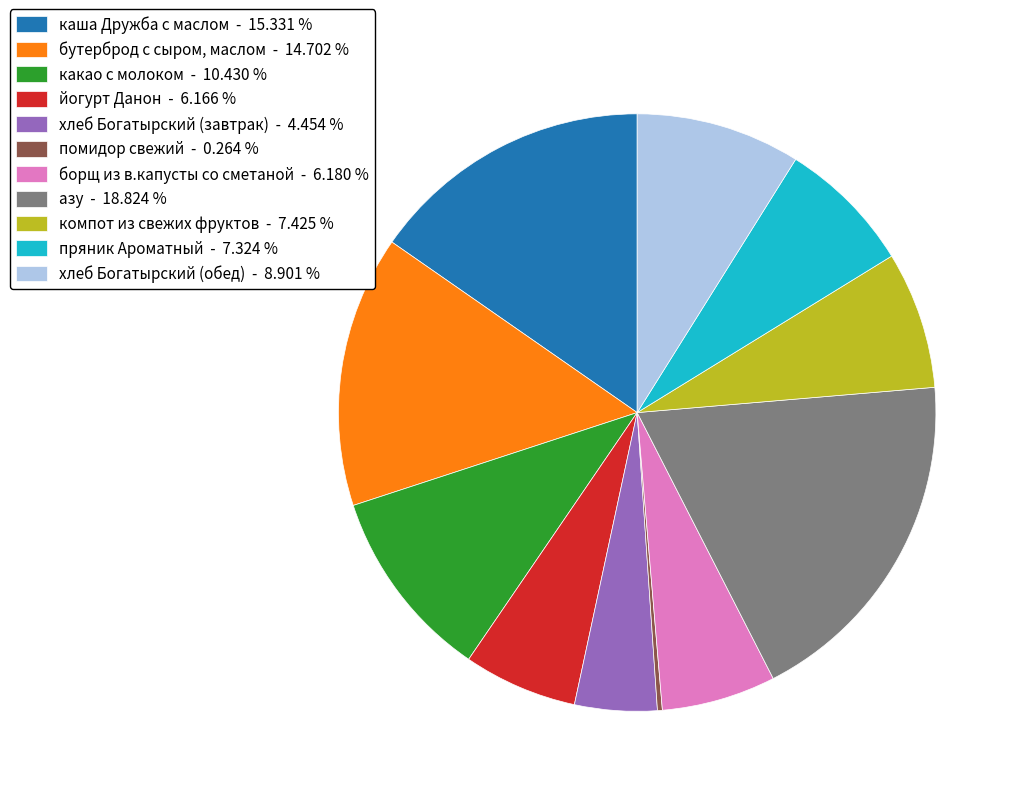

What is the largest slice in the pie chart?

азу